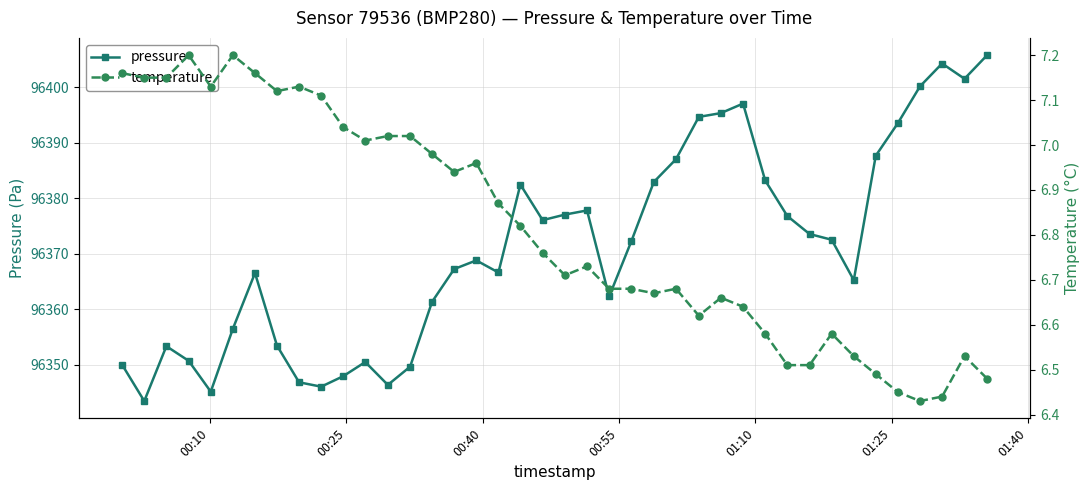

What is the value of the pressure point at the 33rd from the left?

96372.6